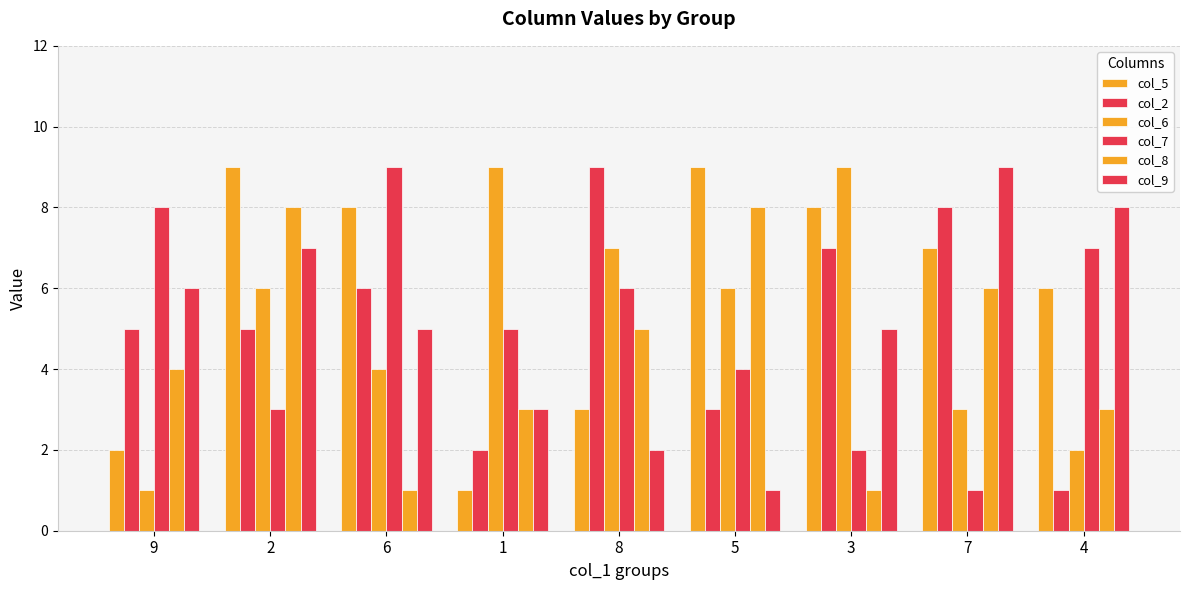

At how many categories does at least one series exceed 5?

9